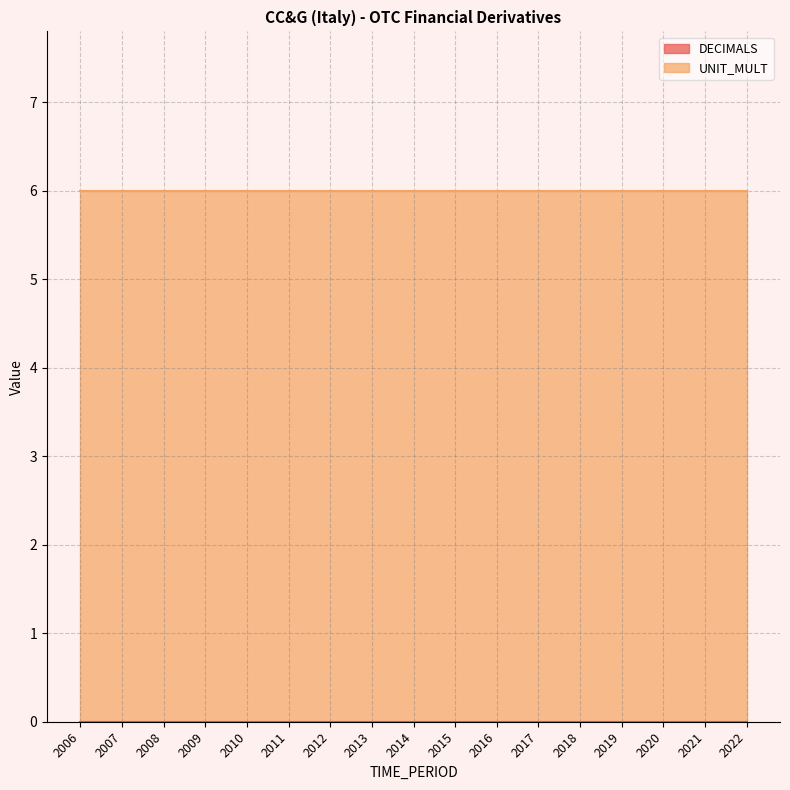

True or false: DECIMALS and UNIT_MULT intersect in this chart.

False